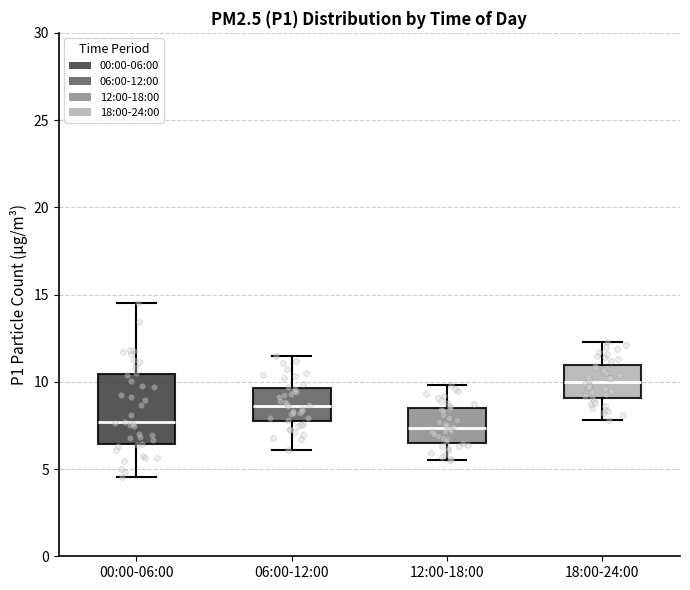

Reading left to right, transcribe this box plot: for each box, give where its median line is, the range the box spans, and where its two whiskers end, as read against the y-axis. The values are not printed on the chart, so give them approximately, as read against the axis.

00:00-06:00: median 7.5, box 6.5 to 10.5, whiskers 4.5 to 14.5
06:00-12:00: median 8.5, box 8.0 to 9.5, whiskers 6.0 to 11.5
12:00-18:00: median 7.5, box 6.5 to 8.5, whiskers 5.5 to 10.0
18:00-24:00: median 10.0, box 9.0 to 11.0, whiskers 8.0 to 12.5